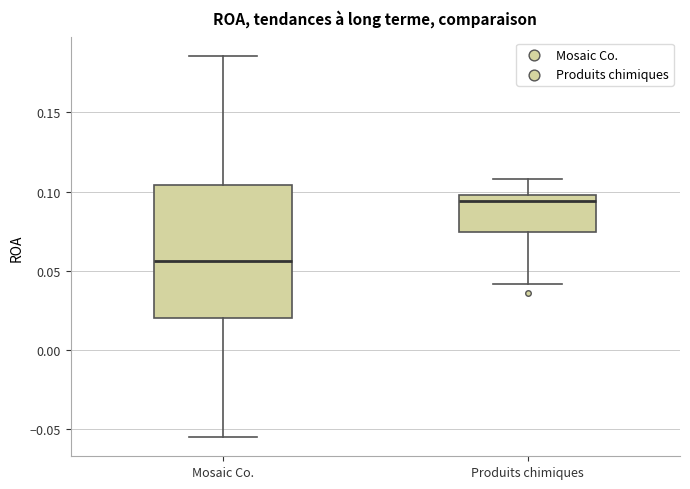

Reading left to right, read every box against the y-axis: the position of its median line, the range the box covers, and the ends of its whiskers. The values are not printed on the chart, so give them approximately, as read against the axis.

Mosaic Co.: median 0.055, box 0.020 to 0.105, whiskers -0.055 to 0.185
Produits chimiques: median 0.095, box 0.075 to 0.100, whiskers 0.040 to 0.110